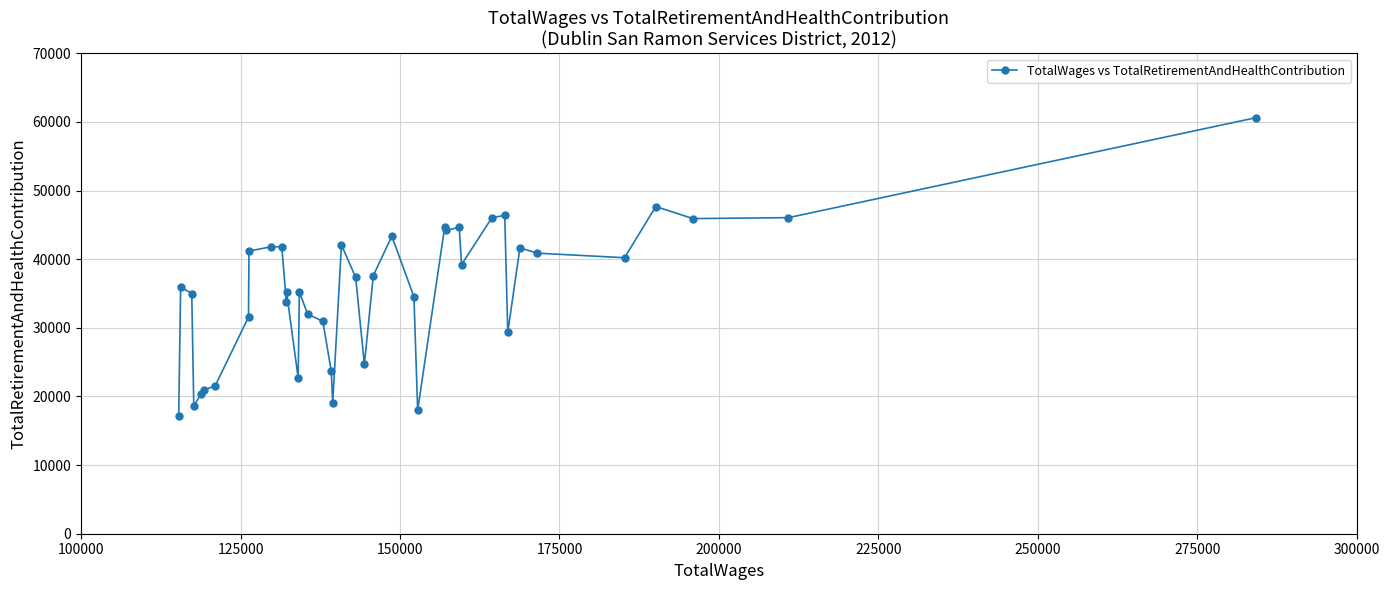

What is the value of the 17th point from the left?

30949